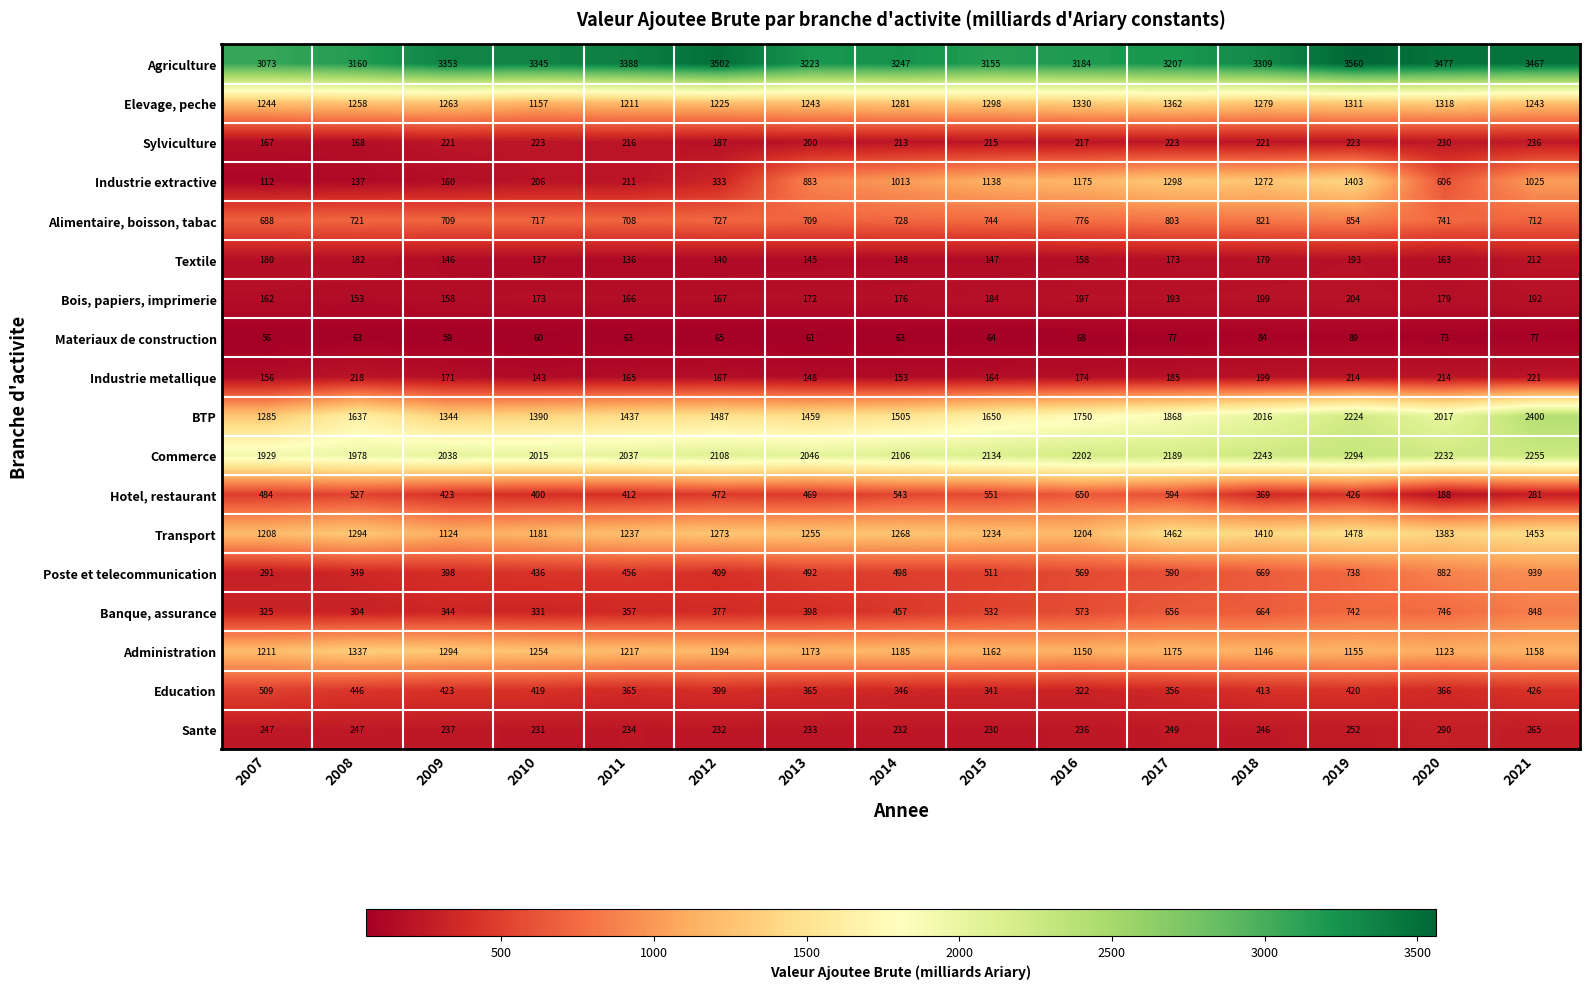

True or false: Hotel, restaurant has a value of 310 at 2020.

False